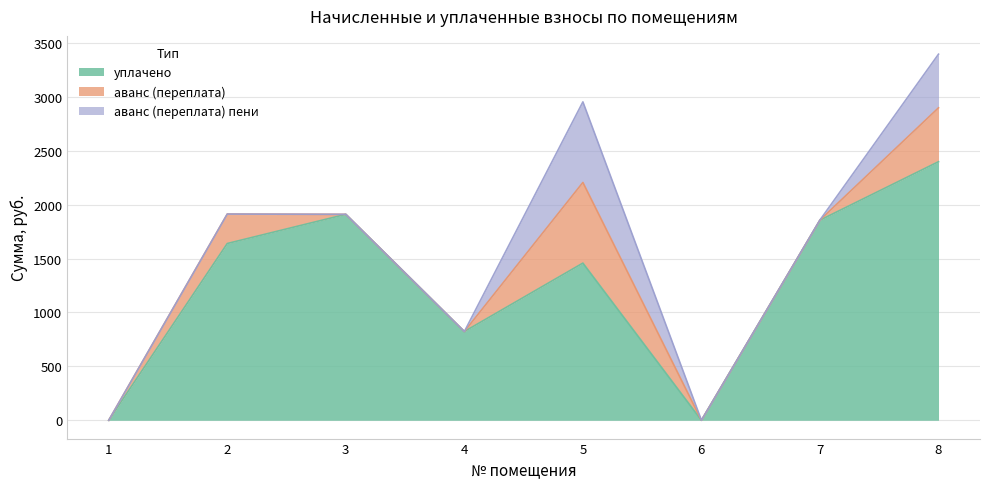

What is the difference between the second highest and minimum values in the аванс (переплата) пени series?

497.4